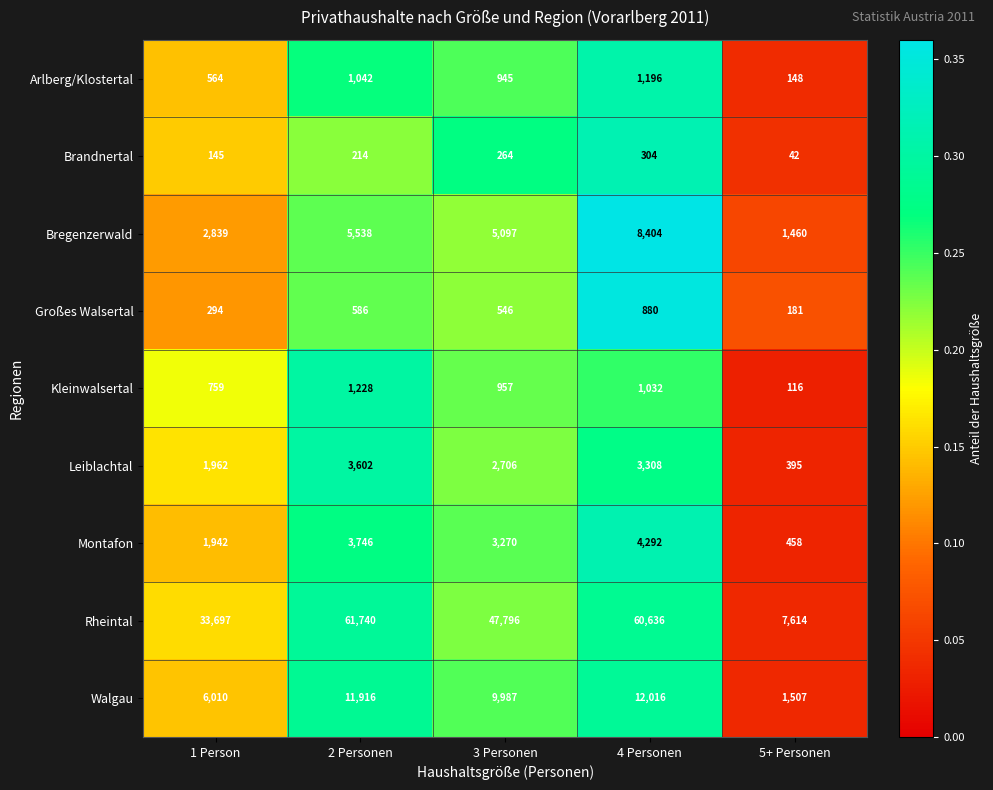

What is the approximate value of Bregenzerwald at 5+ Personen?

1460